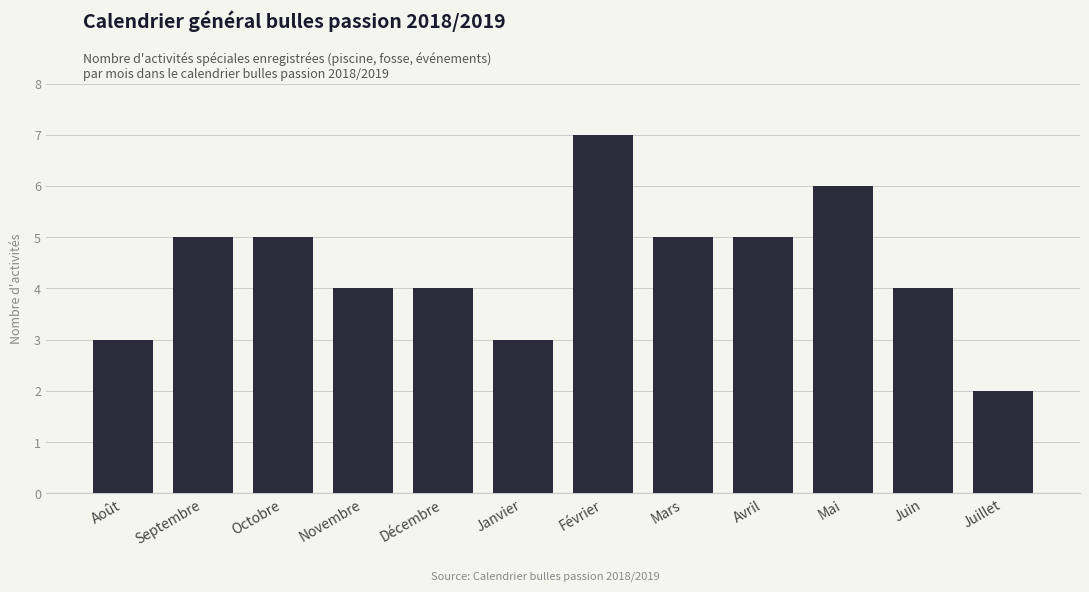

Reading left to right, transcribe all the data shown in this chart.

Août=3	Septembre=5	Octobre=5	Novembre=4	Décembre=4	Janvier=3	Février=7	Mars=5	Avril=5	Mai=6	Juin=4	Juillet=2